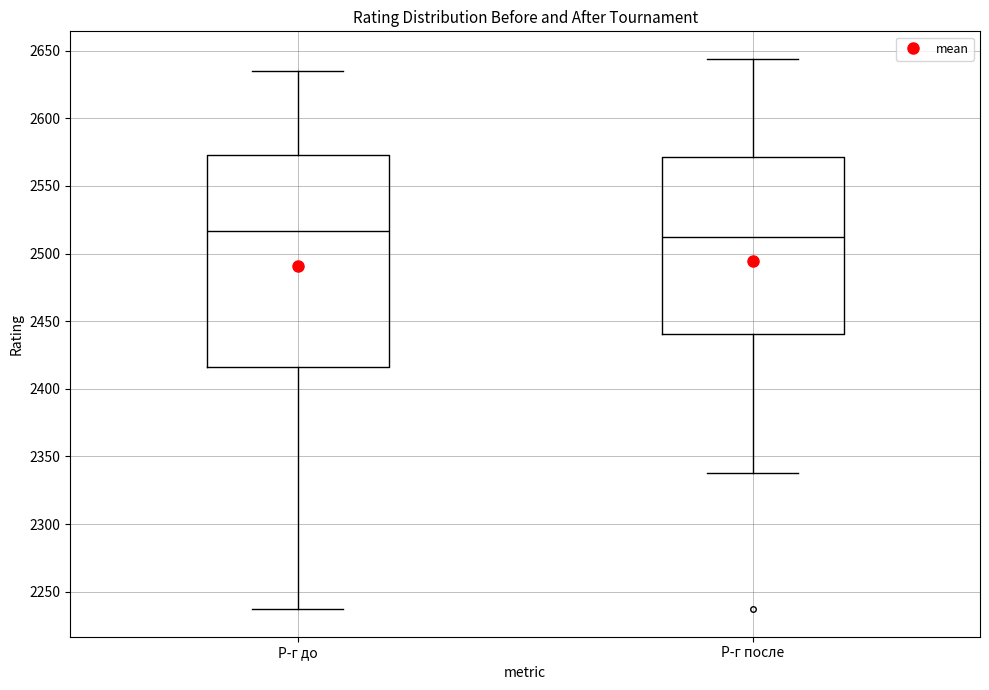

Reading left to right, read every box against the y-axis: the position of its median line, the range the box covers, and the ends of its whiskers. The values are not printed on the chart, so give them approximately, as read against the axis.

Р-г до: median 2515, box 2415 to 2575, whiskers 2235 to 2635
Р-г после: median 2510, box 2440 to 2570, whiskers 2340 to 2645